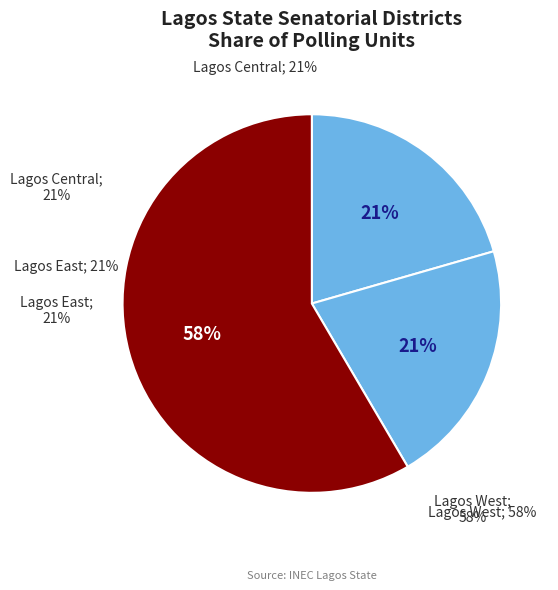

What percentage is the Lagos East slice, to the nearest percent?

21%